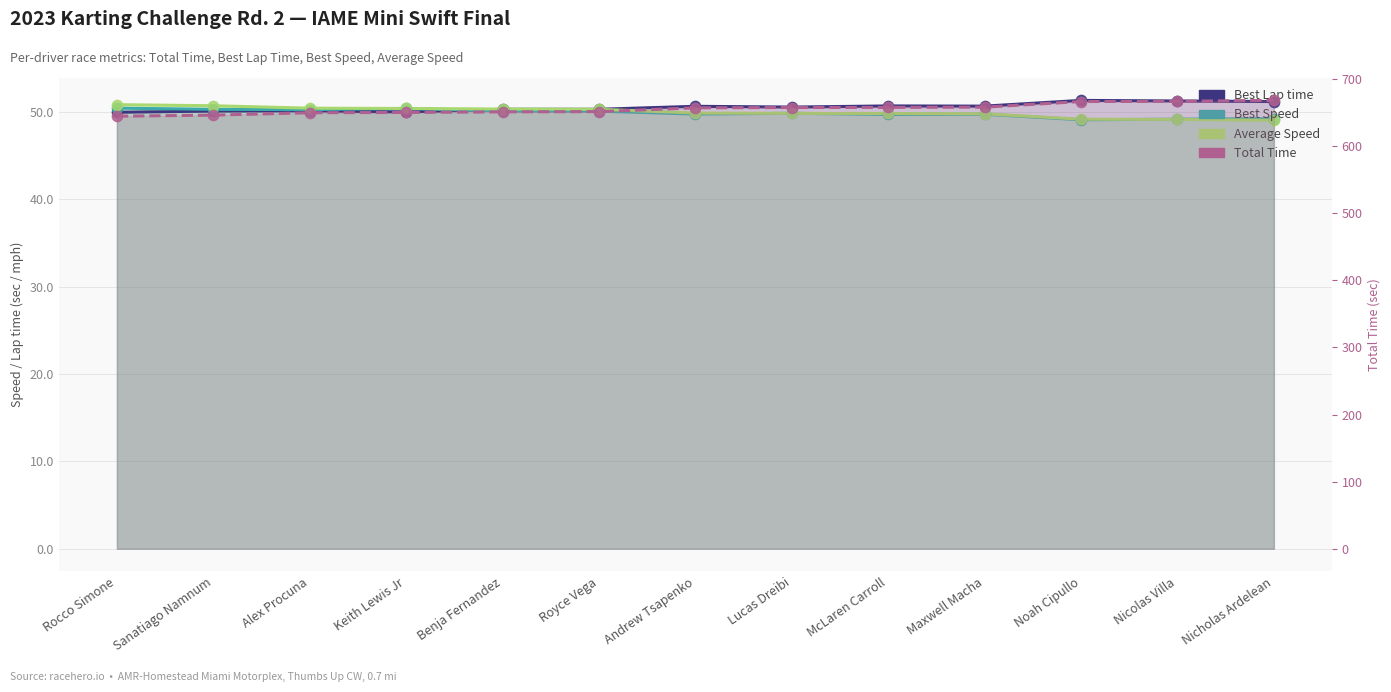

Which series reaches the maximum Y coordinate?

Total Time